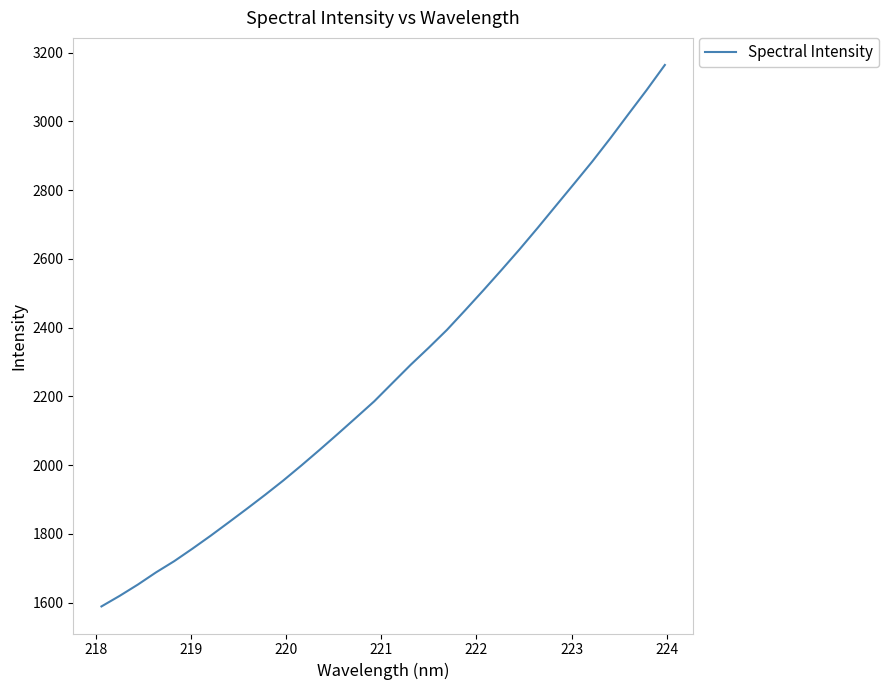

What is the greatest value displayed?

3164.3